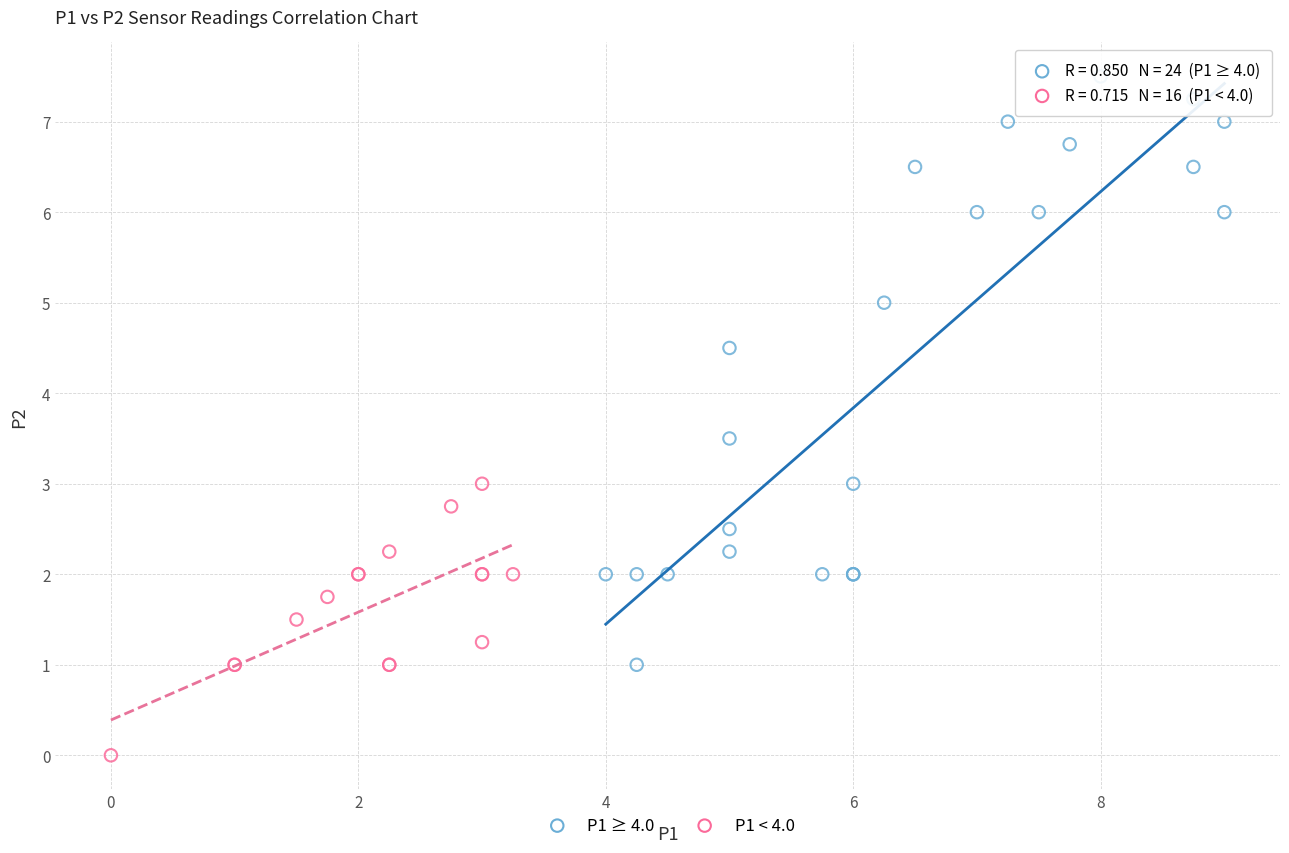

Which series has the largest Y range (max minus min)?

P1 ≥ 4.0